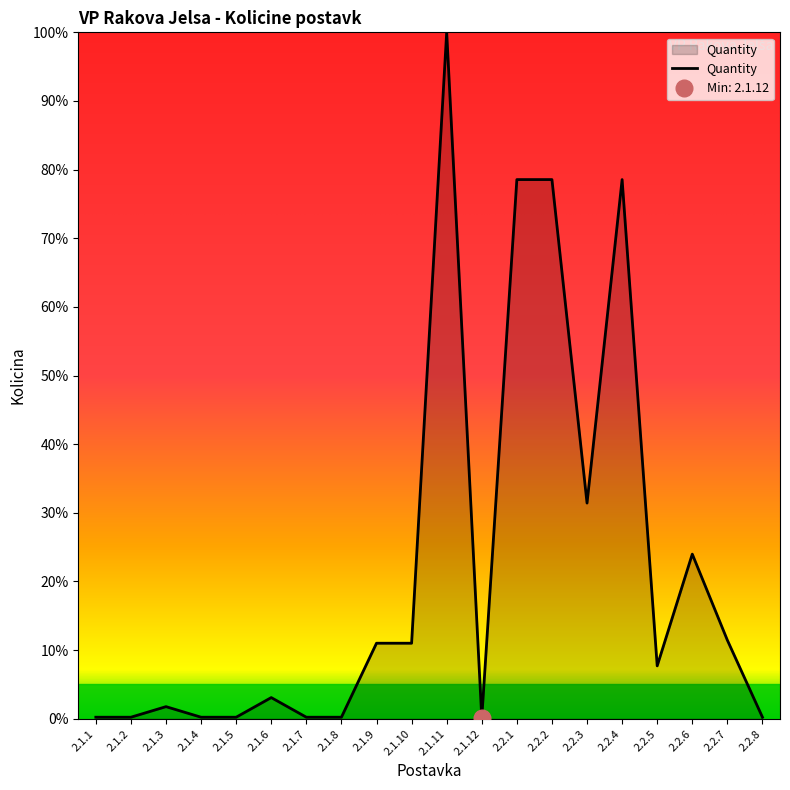

How many distinct data groups are displayed?

1